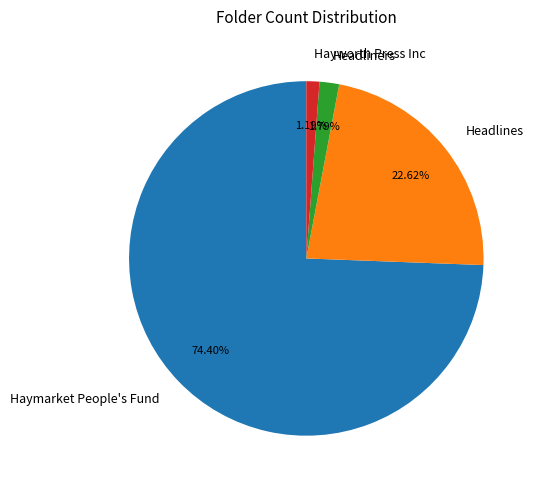

Which slice represents more than half of the pie?

Haymarket People's Fund